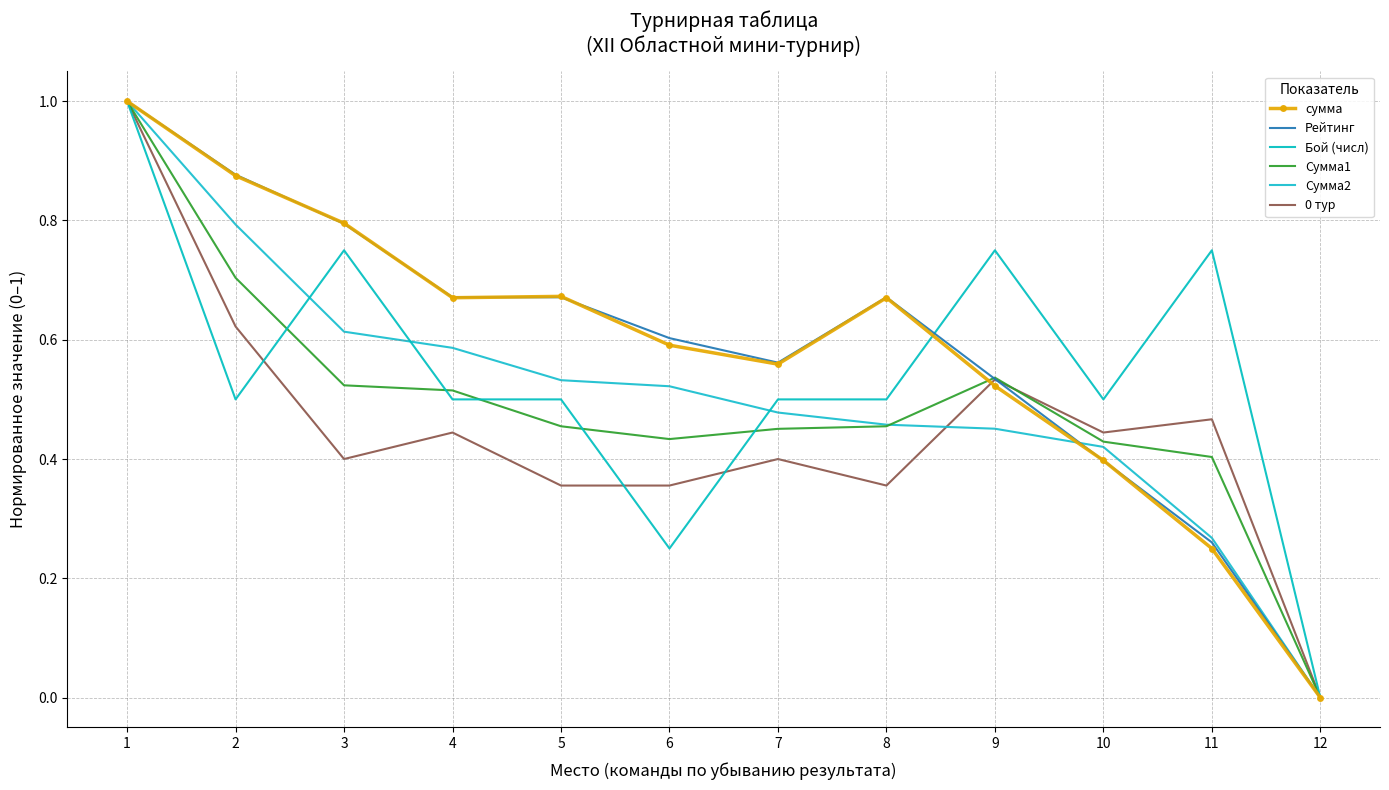

What is the greatest value displayed?

1.0